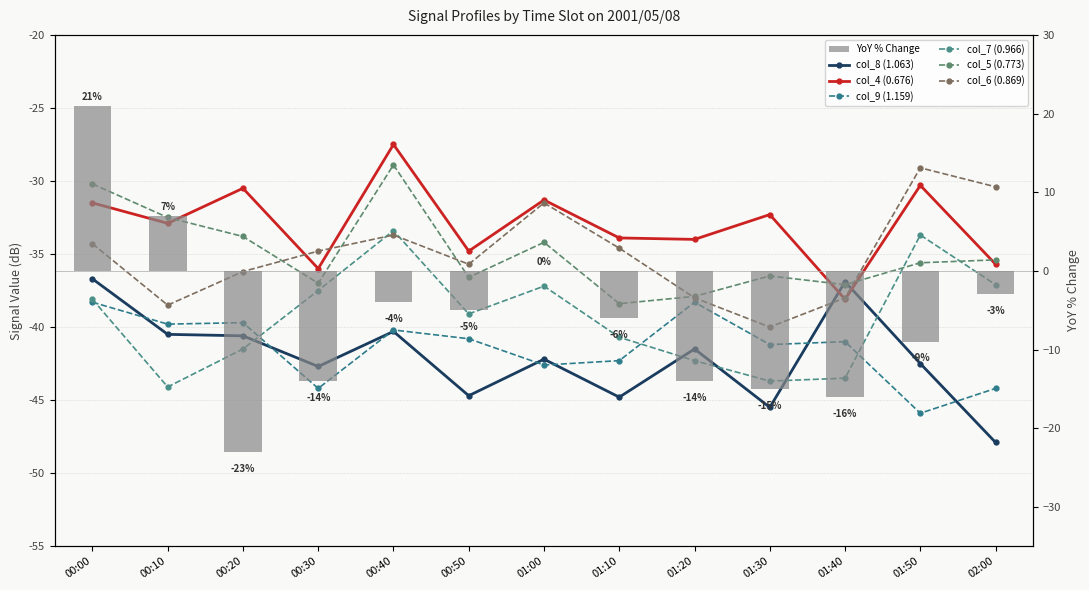

What is the label of the 4th bar from the left?

00:30